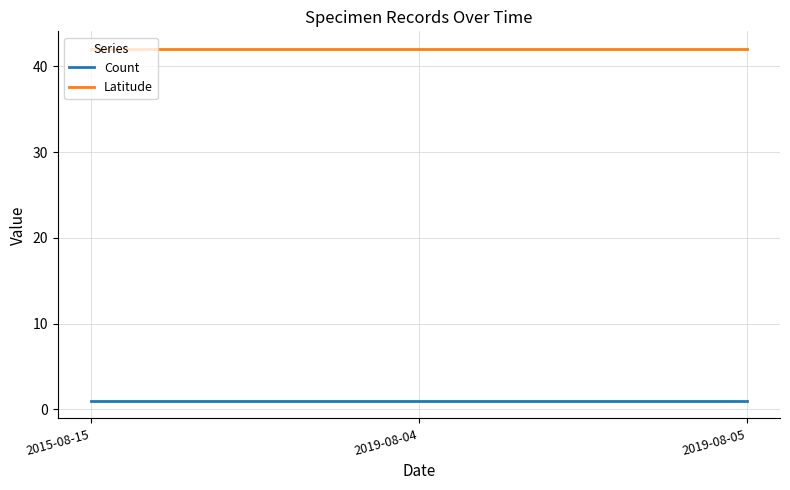

What is the difference between the highest and lowest values at 2015-08-15?

41.0